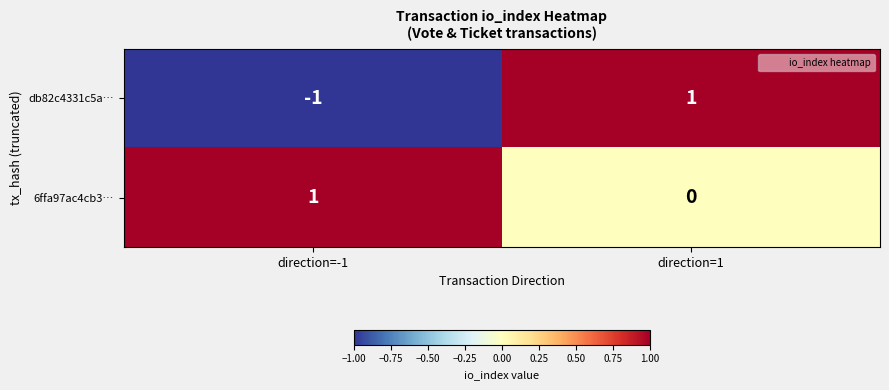

At which category does the chart reach its minimum across all series?

direction=-1